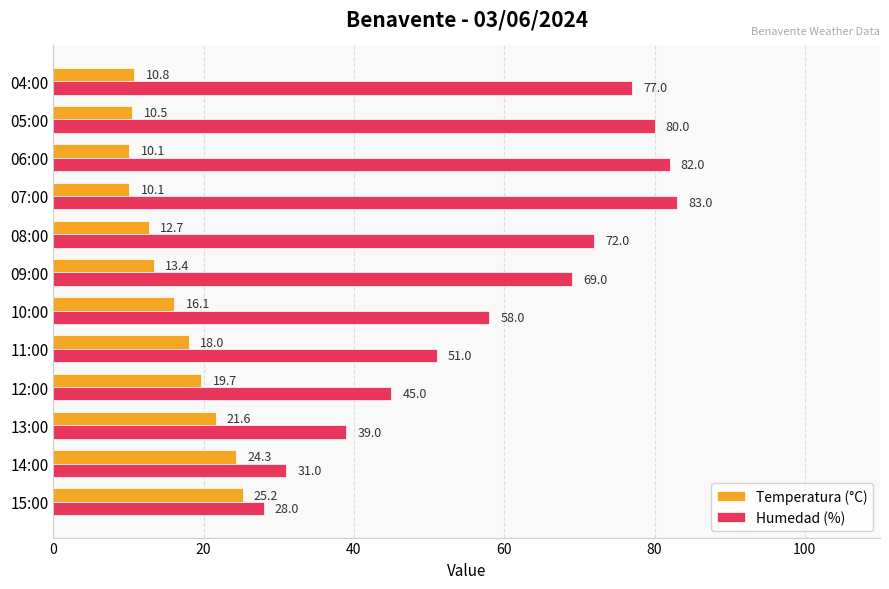

True or false: Temperatura (°C) has a value of 31.8 at 11:00.

False